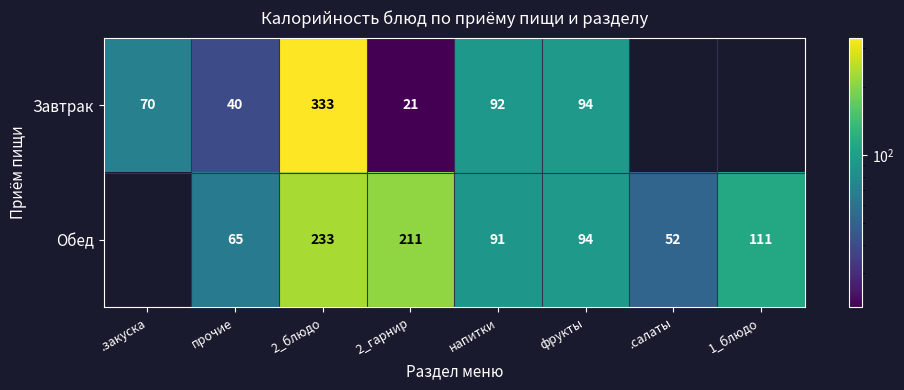

At 2_блюдо, list the series in order from smallest to largest.

Обед, Завтрак